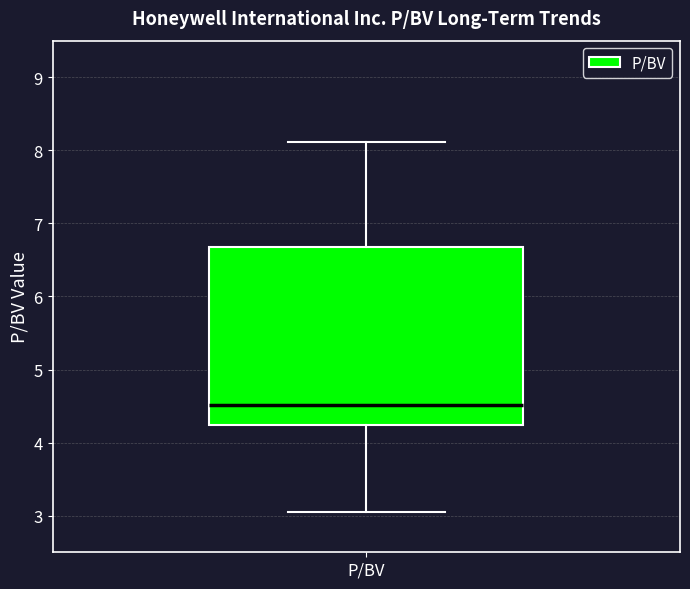

Where does the lower whisker of the box for P/BV end on the y-axis? The values are not printed on the chart, so give them approximately, as read against the axis.

3.1